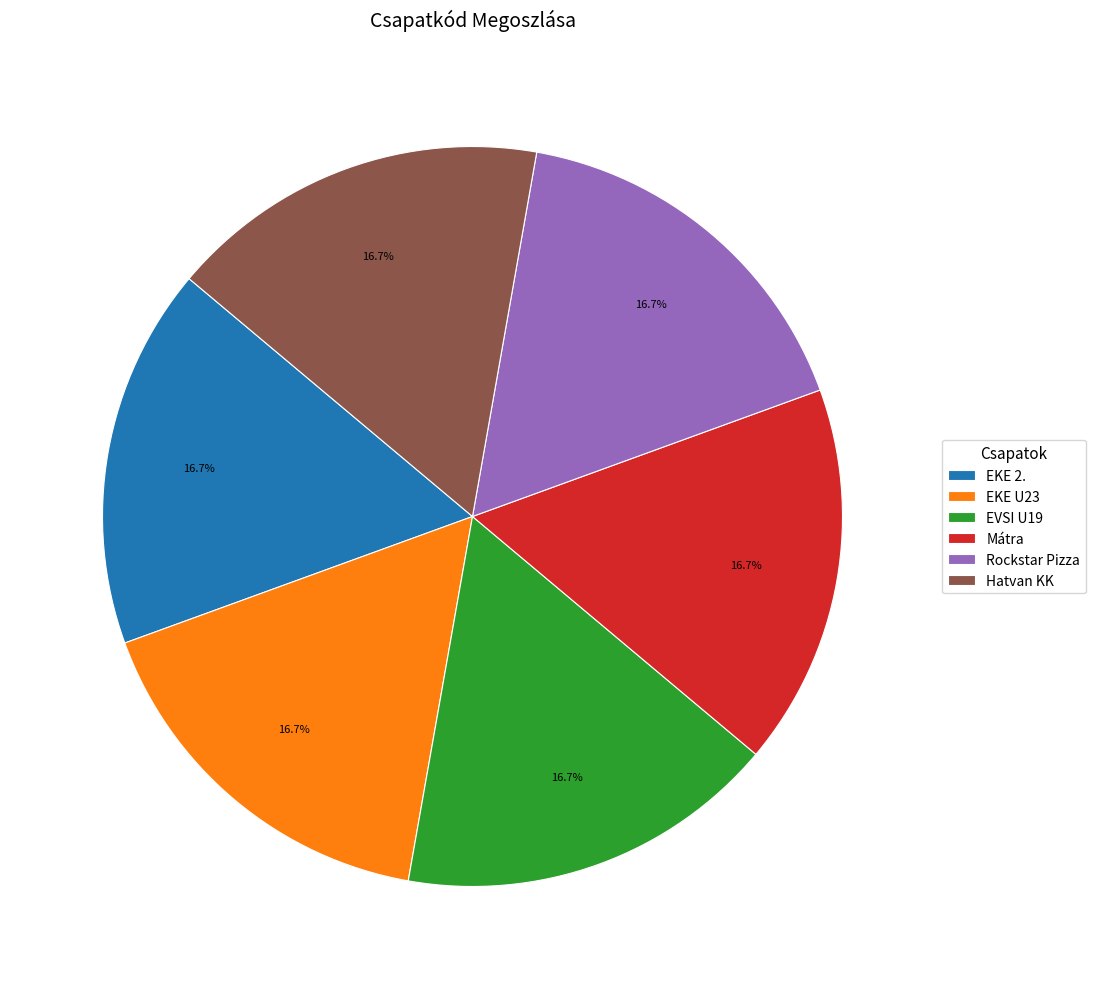

What is the ratio of the value at EVSI U19 to the value at Mátra?

1.0